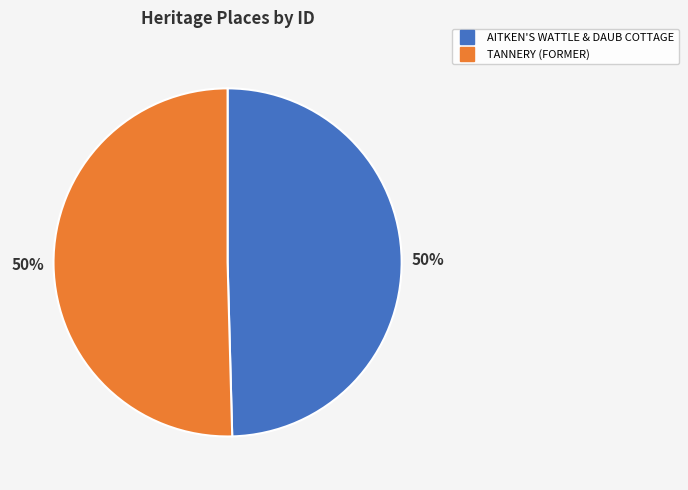

Do TANNERY (FORMER) and AITKEN'S WATTLE & DAUB COTTAGE together represent more than half of the pie?

Yes